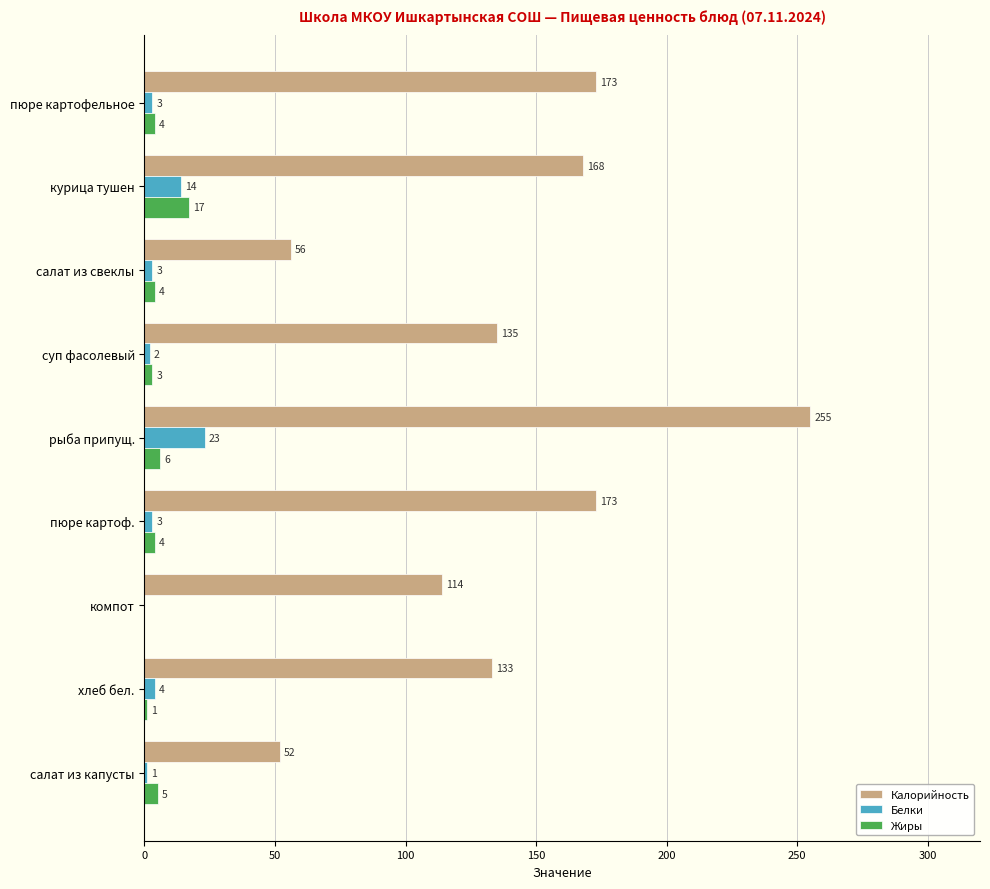

At which label is Жиры closest to 8?

рыба припущ.